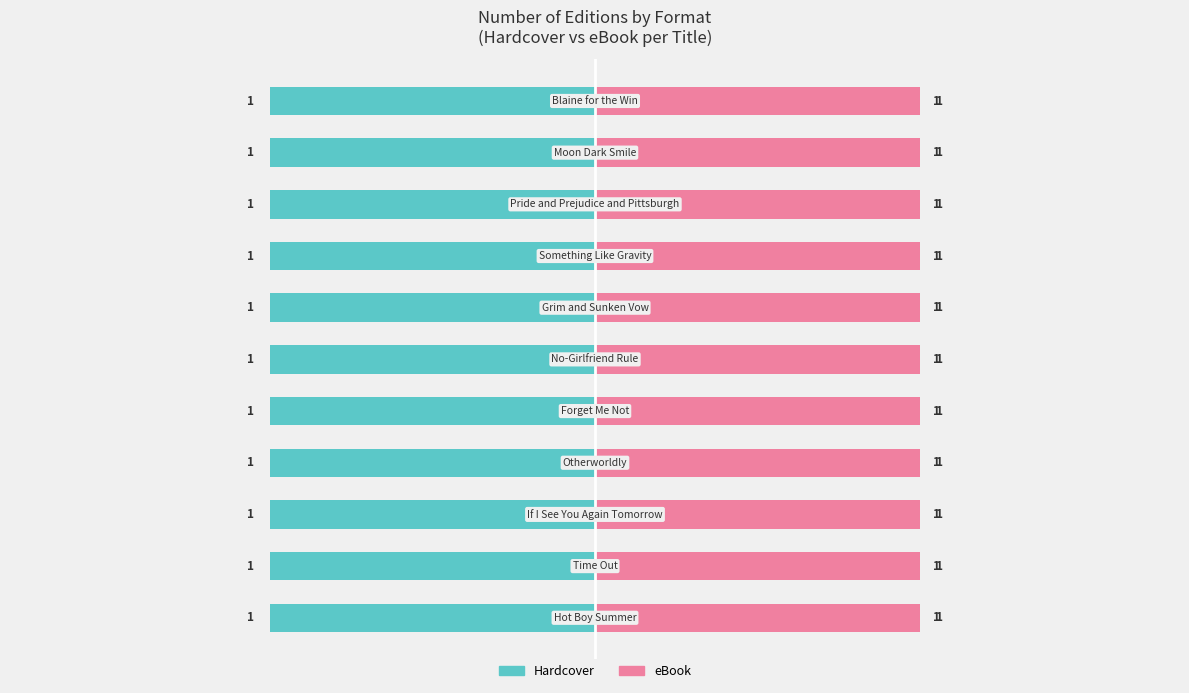

How many bars are there in each group?

2